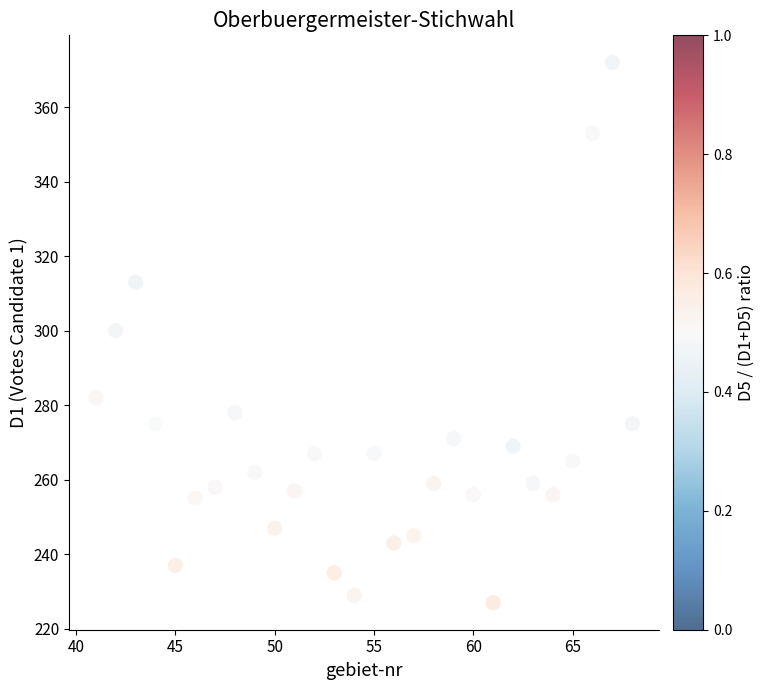

What is the range of X values (max minus min)?

27